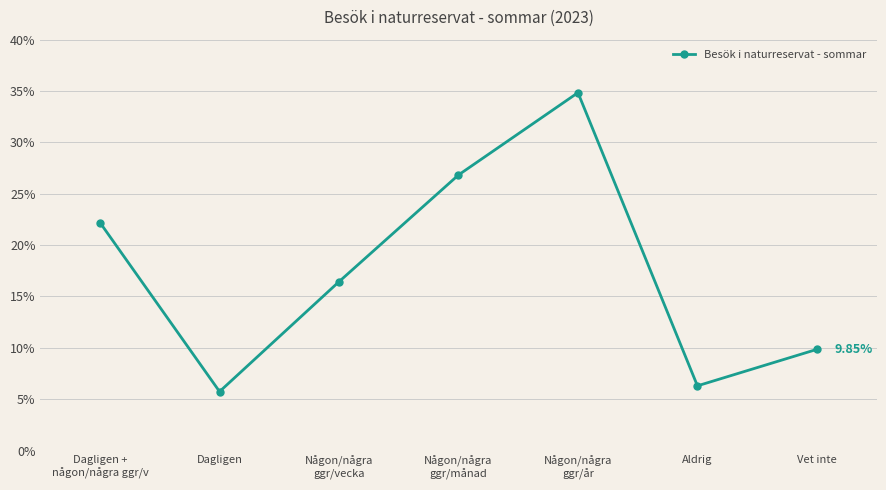

What is the difference between the maximum and minimum values?

29.1